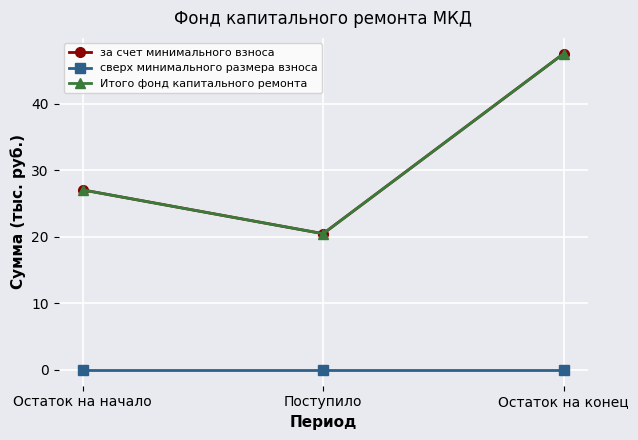

Is the value of сверх минимального размера взноса at Остаток на начало greater than the value of Итого фонд капитального ремонта at Остаток на конец?

No